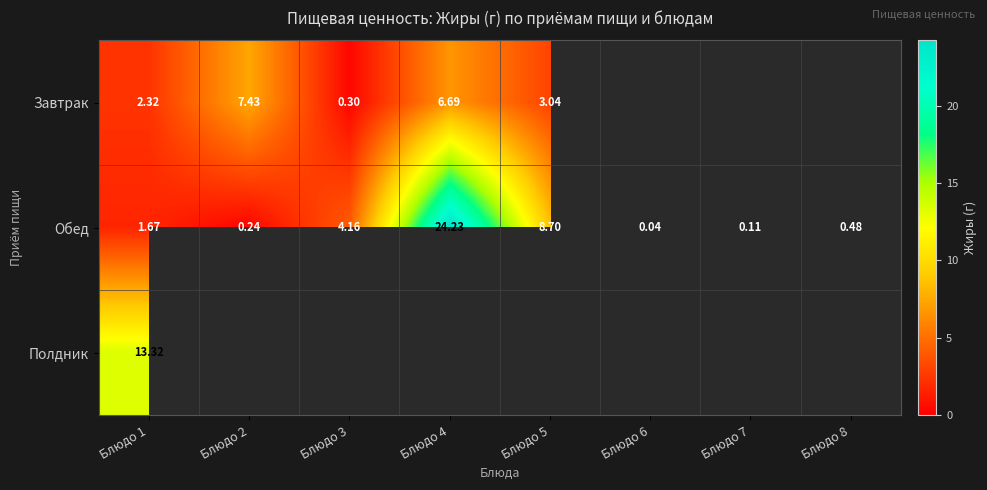

At Блюдо 1, list the series in order from largest to smallest.

Полдник, Завтрак, Обед